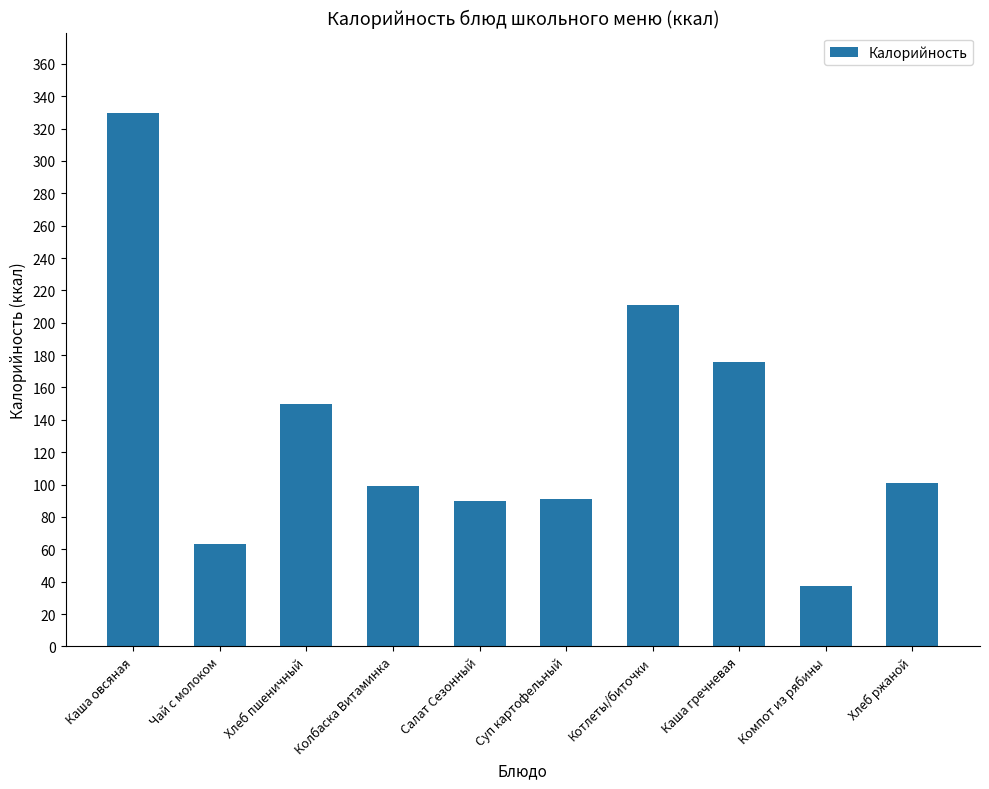

How many bars are there in total?

10